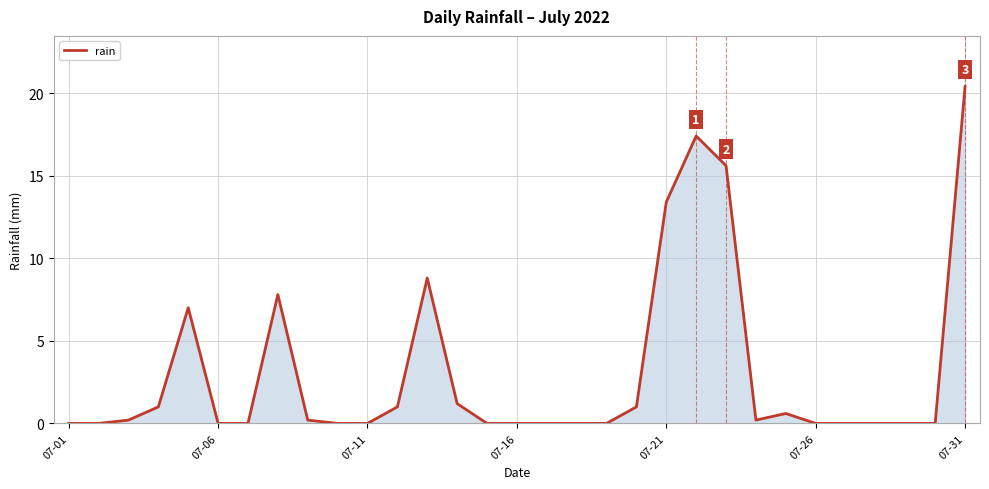

What is the greatest value displayed?

20.4